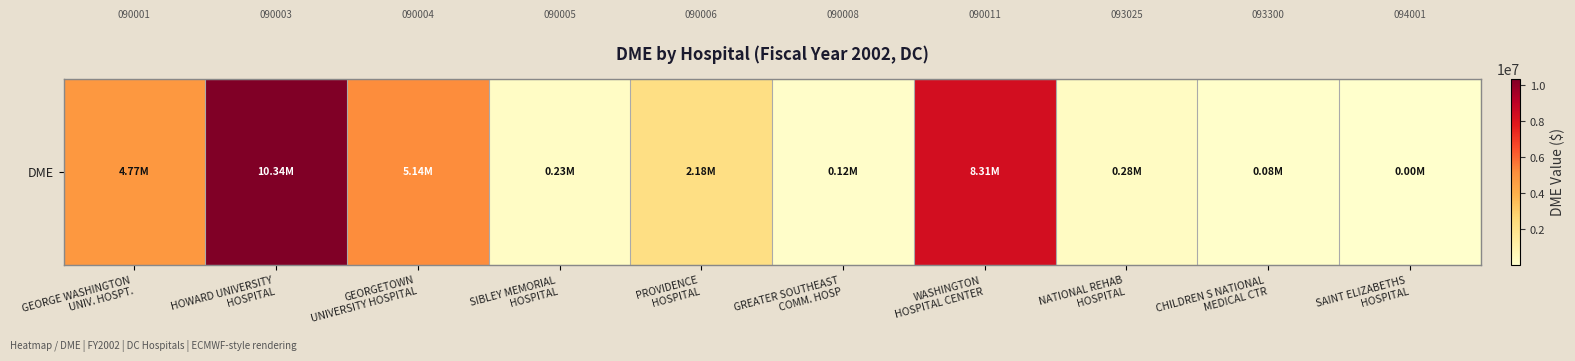

List the labels in order of value, largest first.

HOWARD UNIVERSITY
HOSPITAL, WASHINGTON
HOSPITAL CENTER, GEORGETOWN
UNIVERSITY HOSPITAL, GEORGE WASHINGTON
UNIV. HOSPT., PROVIDENCE
HOSPITAL, NATIONAL REHAB
HOSPITAL, SIBLEY MEMORIAL
HOSPITAL, GREATER SOUTHEAST
COMM. HOSP, CHILDREN S NATIONAL
MEDICAL CTR, SAINT ELIZABETHS
HOSPITAL